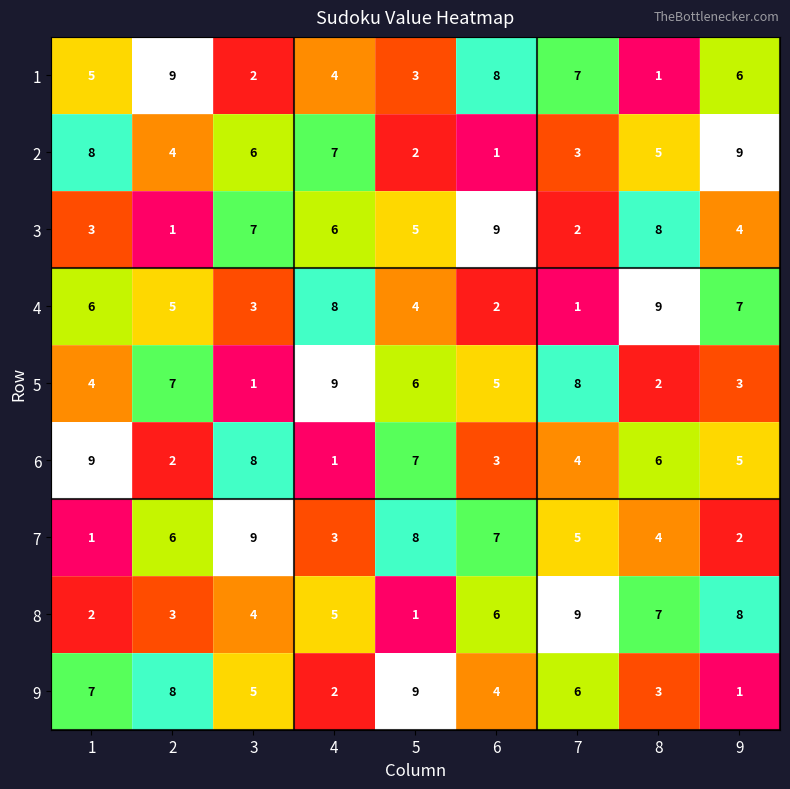

What is the sum of all 5 values?

45